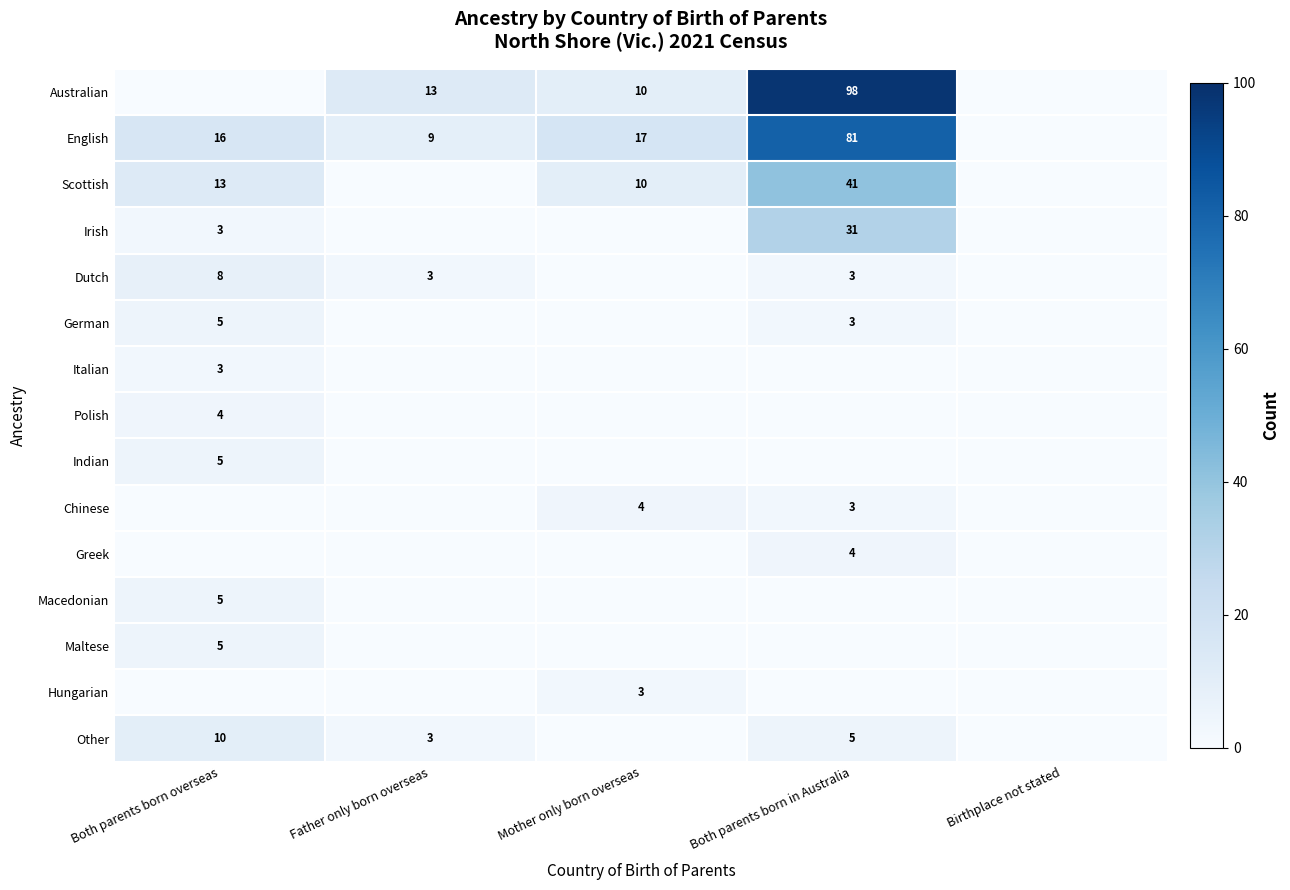

Which label corresponds to the smallest value in the chart?

Both parents born overseas